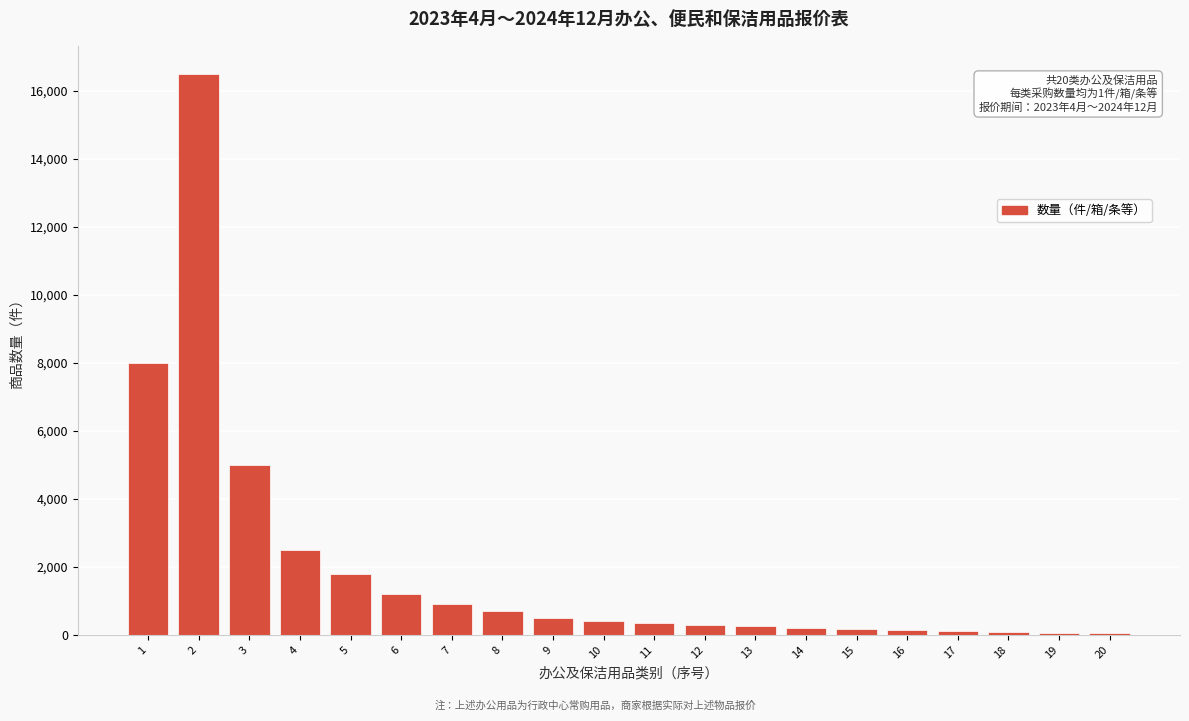

What is the change in value from 2 to 7?

-15600